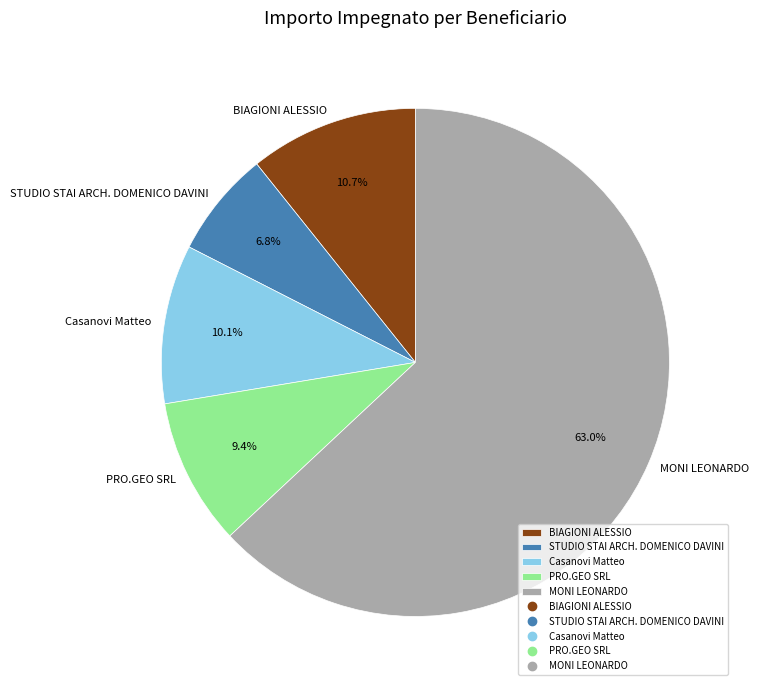

What is the ratio of the value at MONI LEONARDO to the value at Casanovi Matteo?

6.2